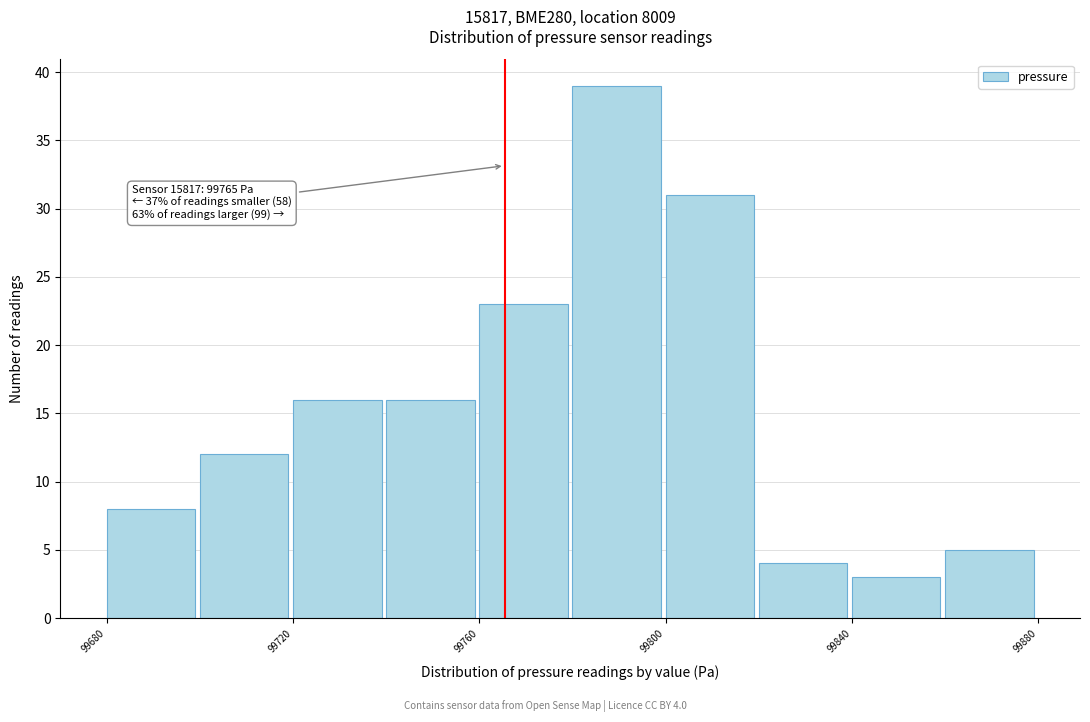

Over which range of the x-axis is the bar tallest?

99780 to 99800